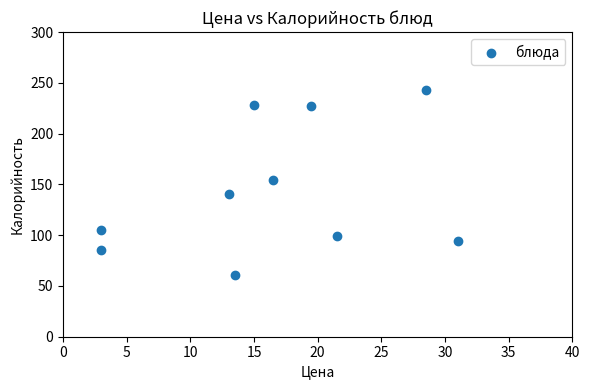

What is the range of Y values (max minus min)?

182.0